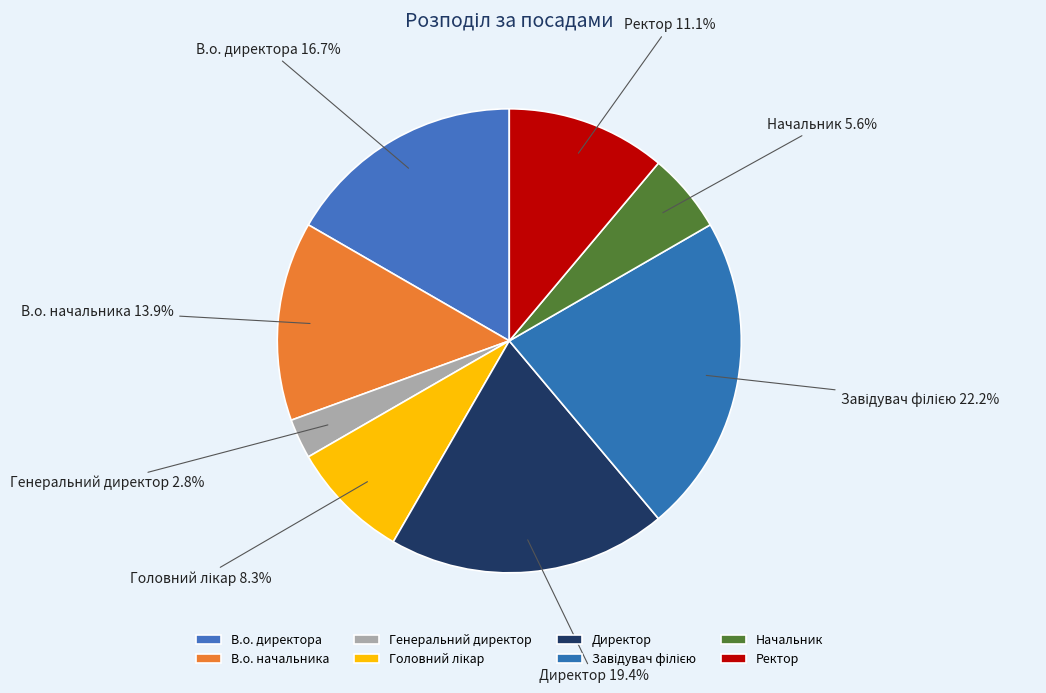

What percentage is the Начальник slice, to the nearest percent?

6%